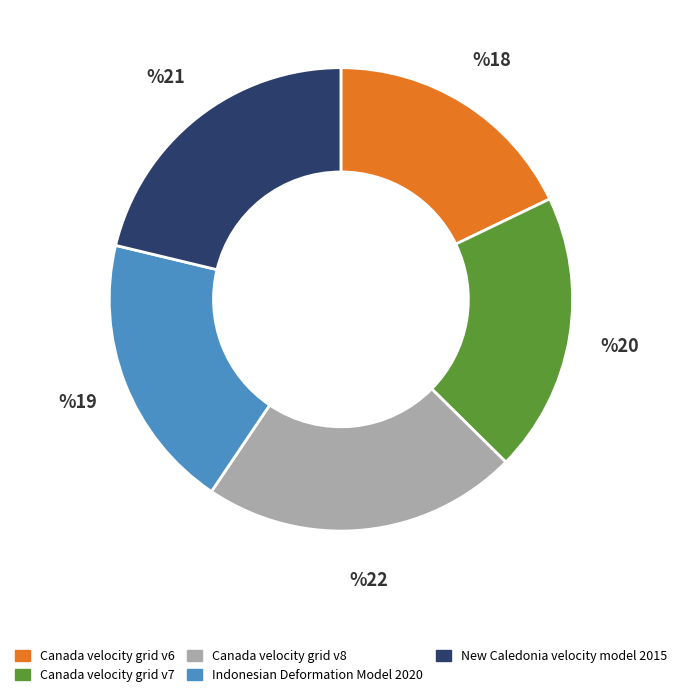

Is it true that Indonesian Deformation Model 2020 is 19% of the pie?

True